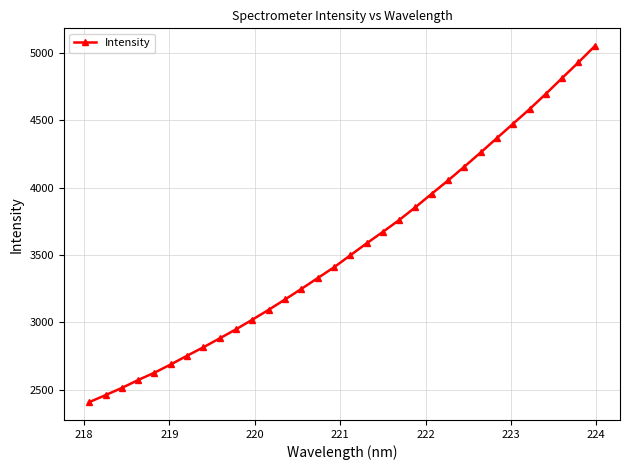

What is the sum of all values?

113647.5